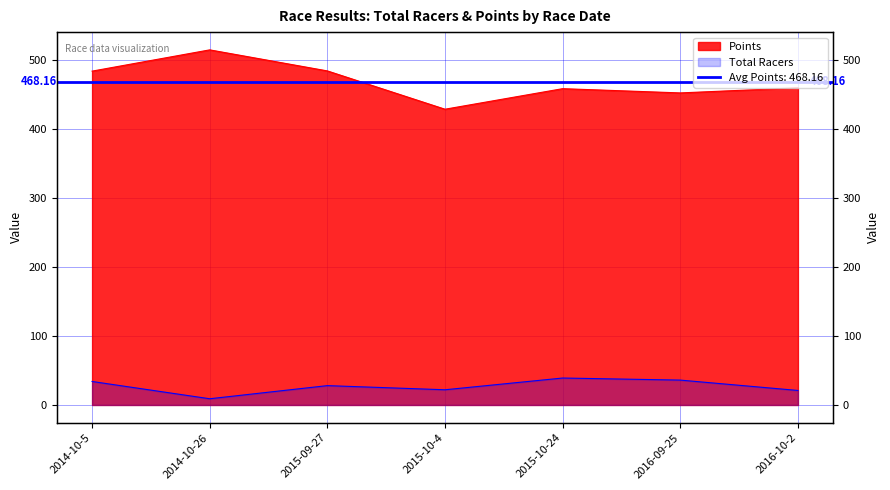

Is it true that Total Racers equals 39.0 at 2015-10-24?

True